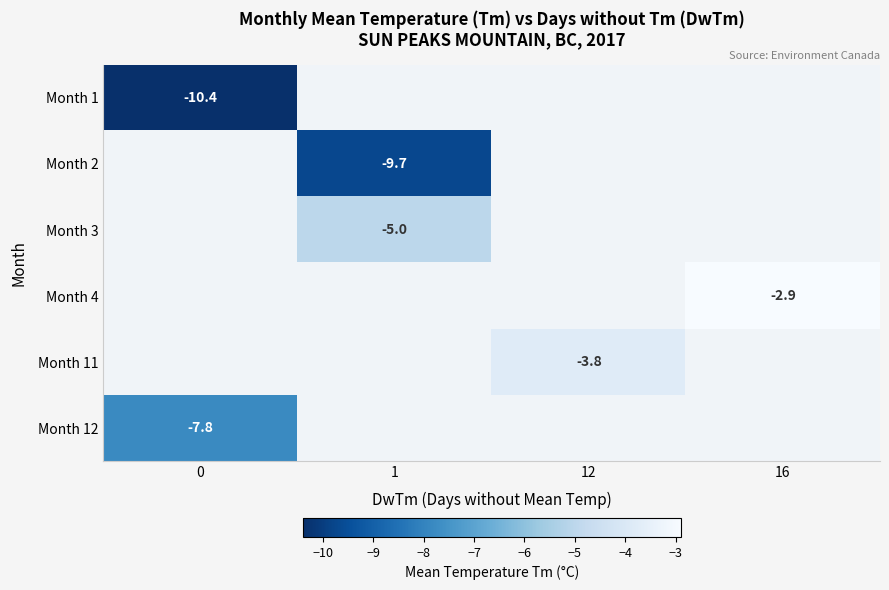

Is it true that Month 3 equals -7.5 at 1?

False